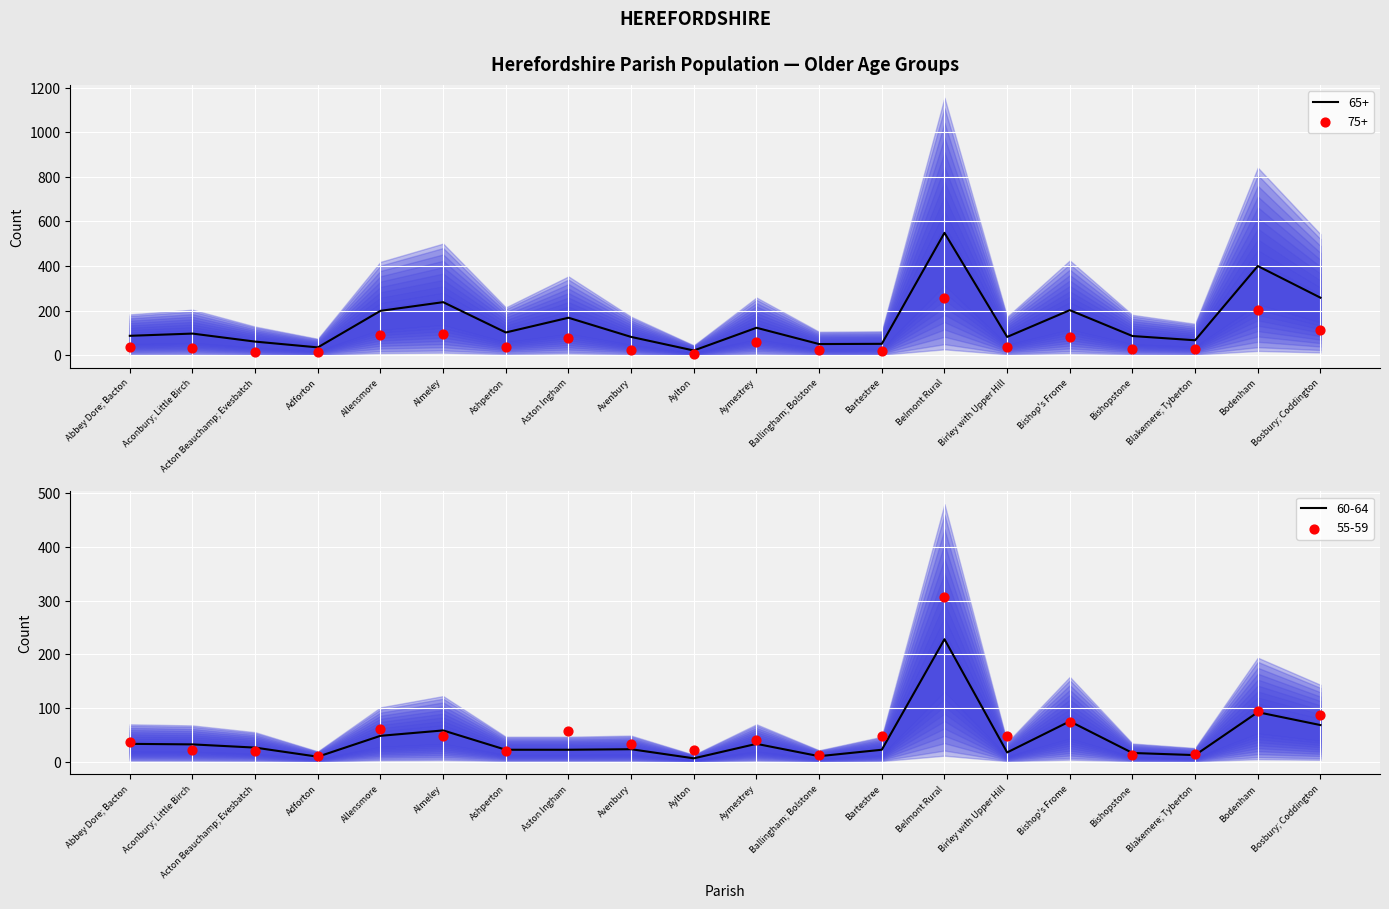

Which series has the largest Y range (max minus min)?

65+